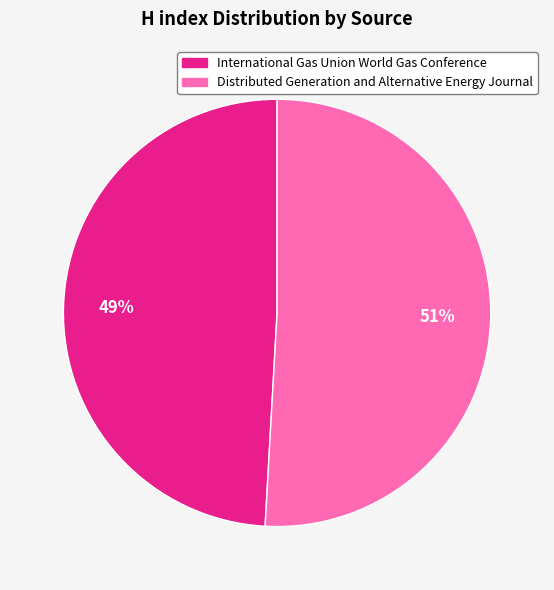

Is it true that International Gas Union World Gas Conference is 49% of the pie?

True